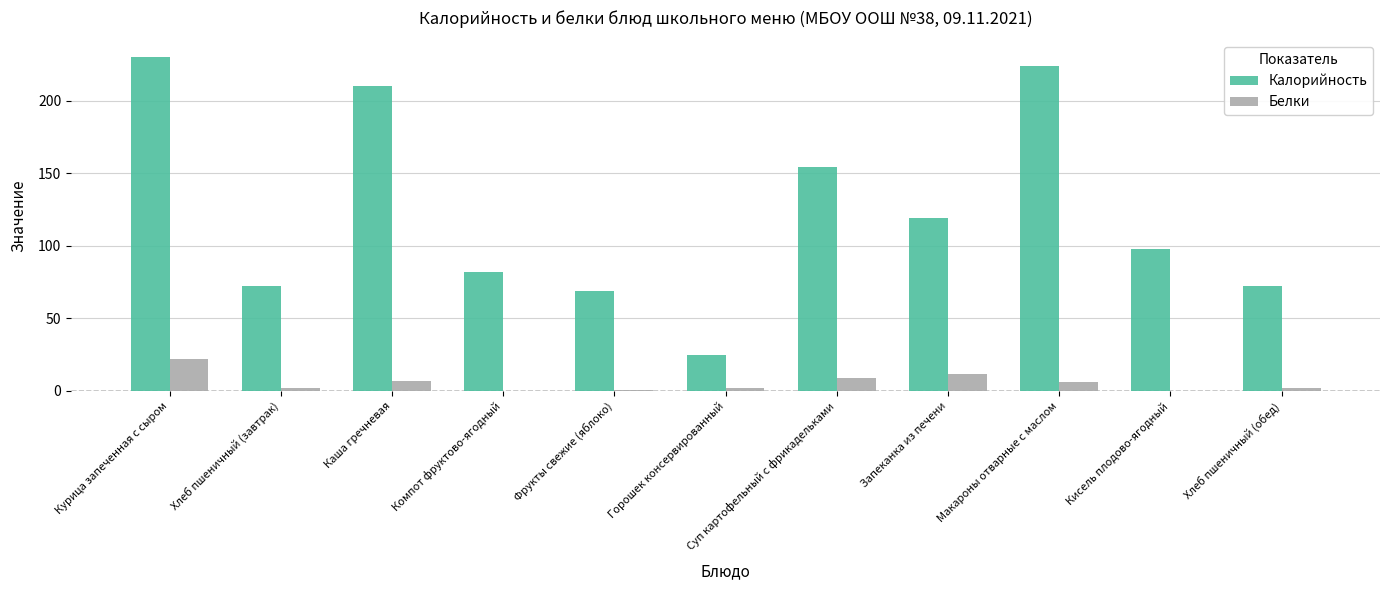

How many data points does each series have?

11